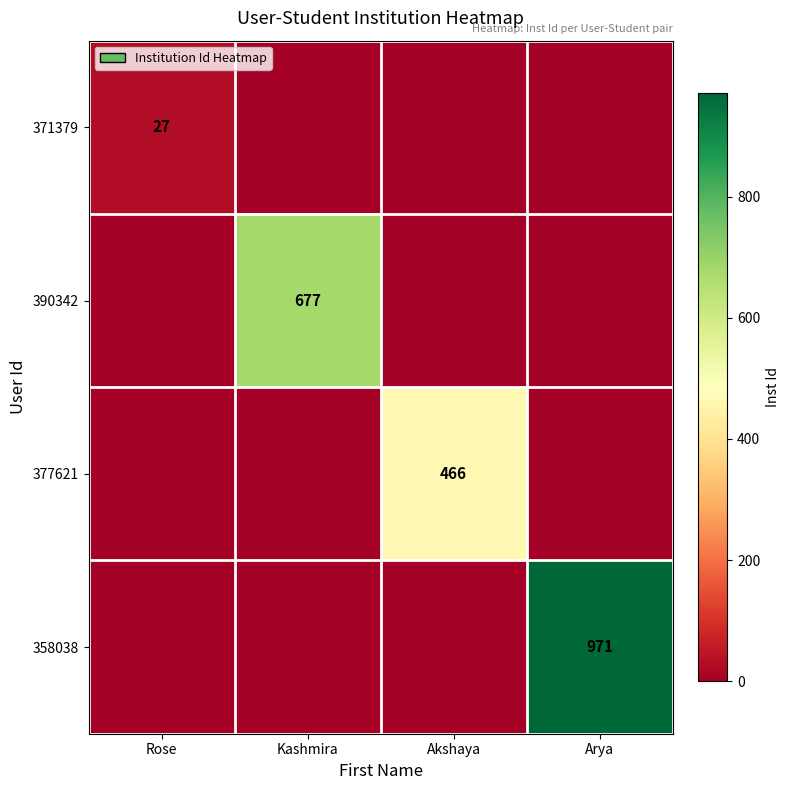

What is the spread (max minus min) of values at Kashmira?

677